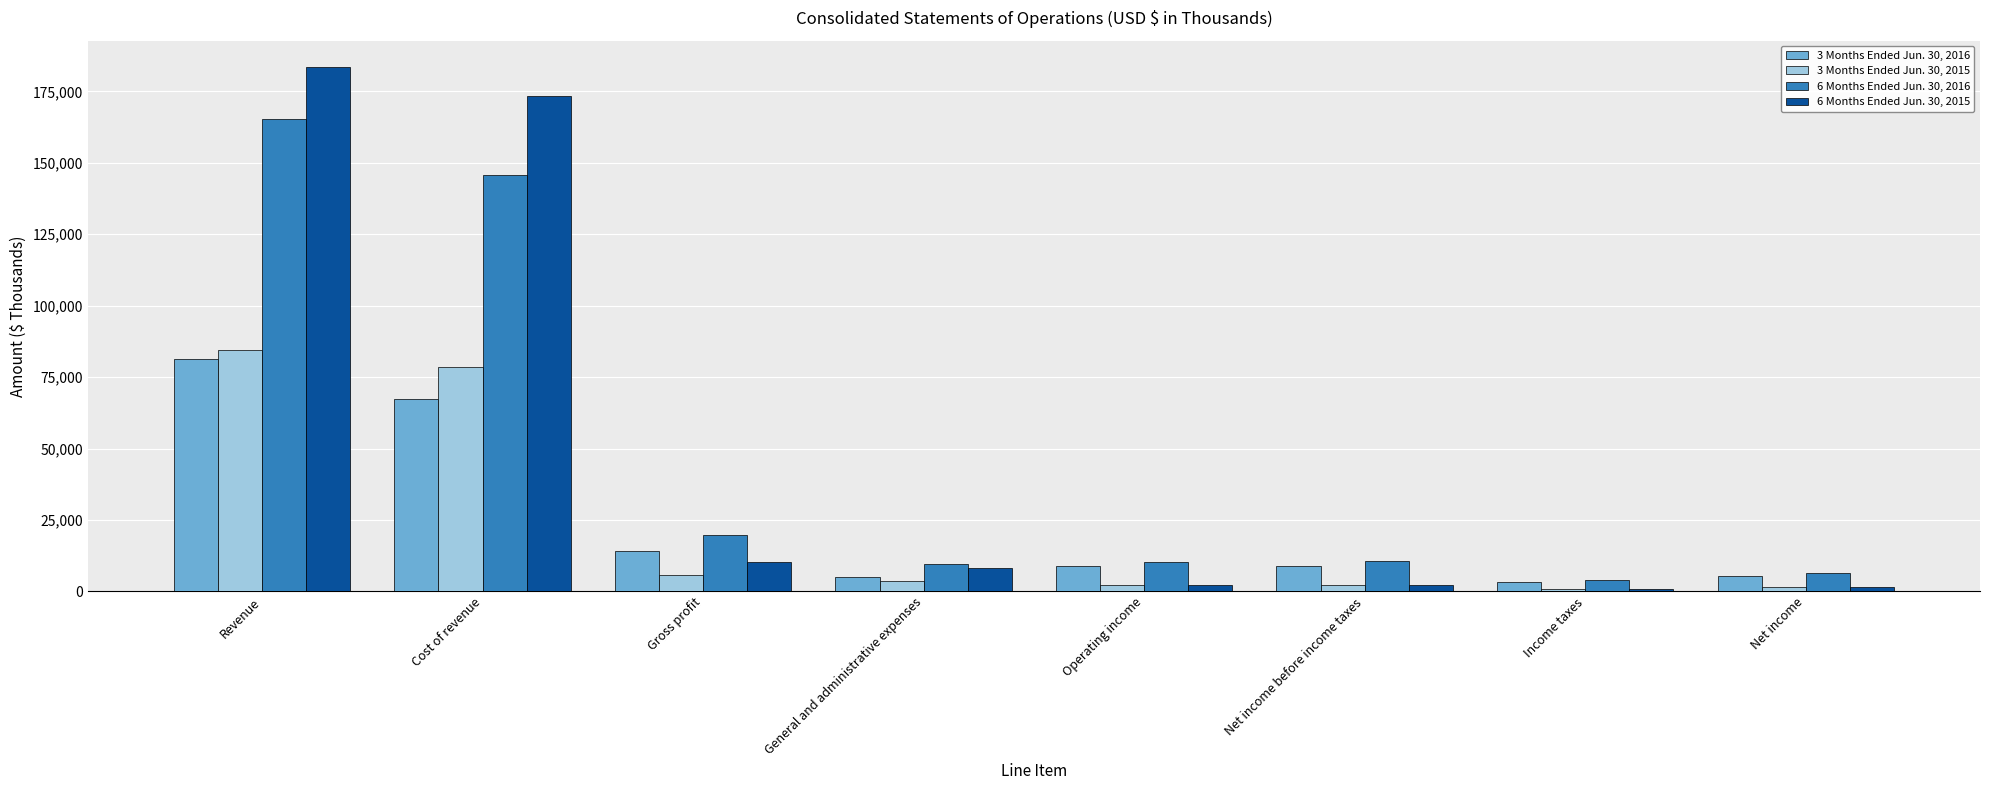

Is it true that 6 Months Ended Jun. 30, 2016 equals 4001 at Income taxes?

True